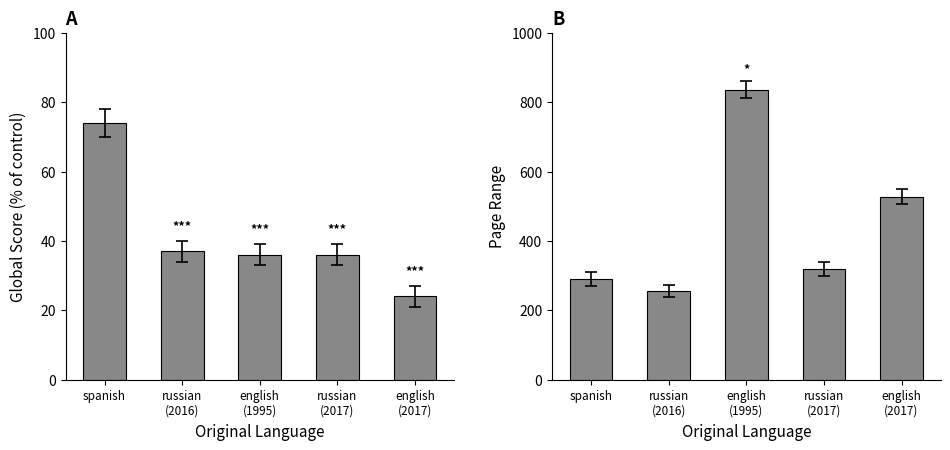

How many bars are there in total?

10